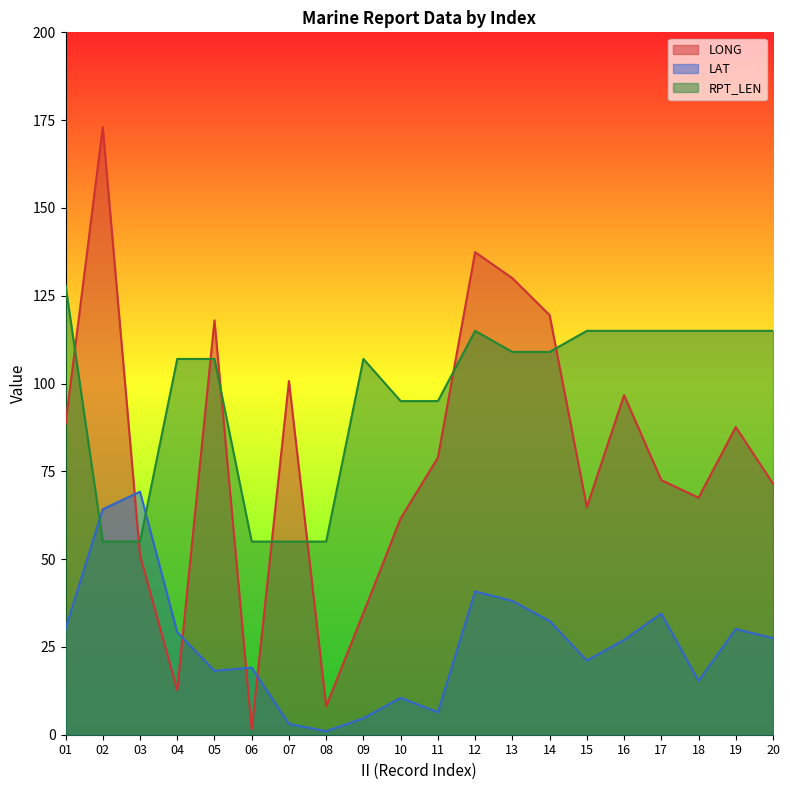

What is the difference between the LAT values at 20 and 08?

26.5